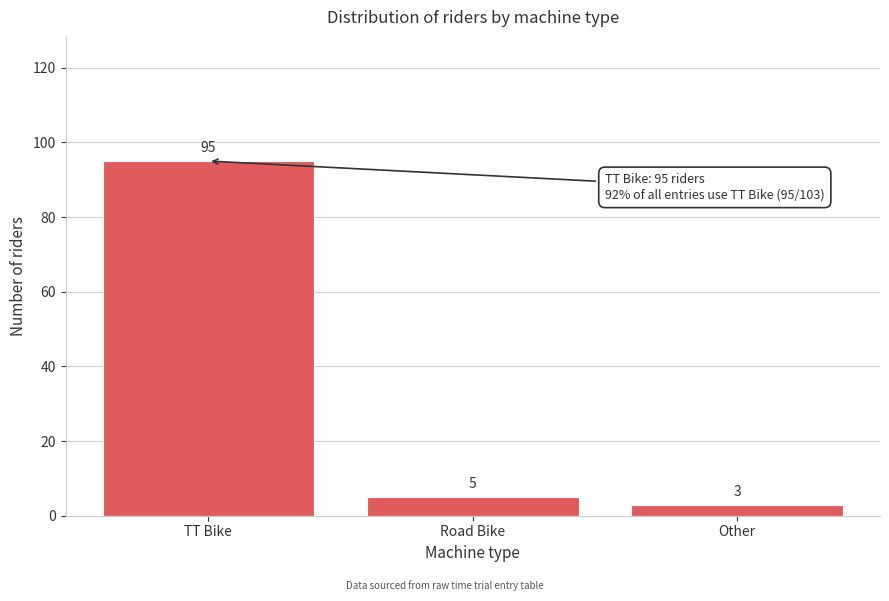

Reading left to right, transcribe all the data shown in this chart.

95	5	3